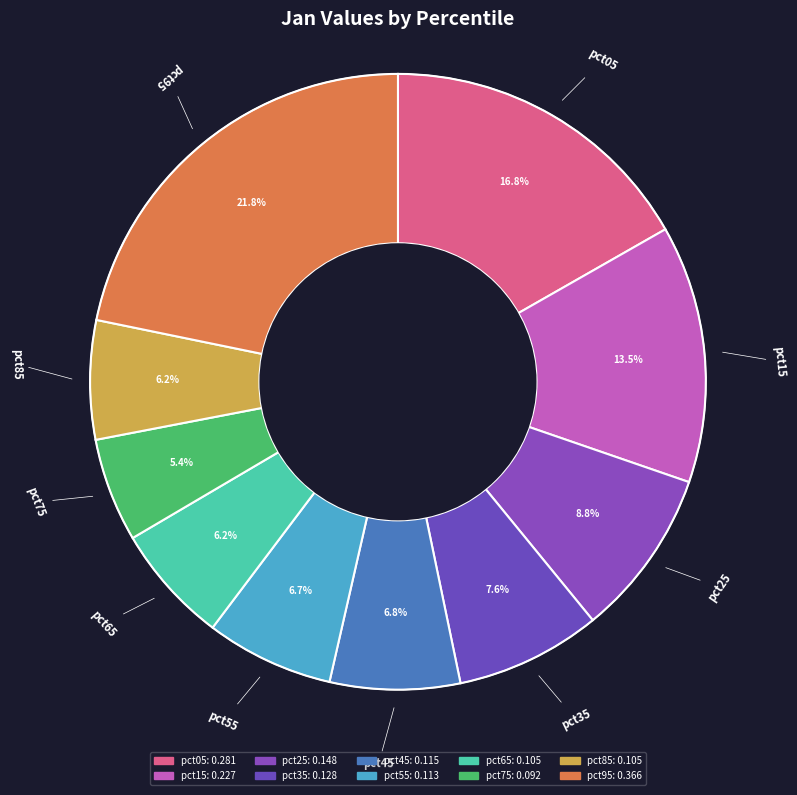

Is pct25 the majority of the pie?

No